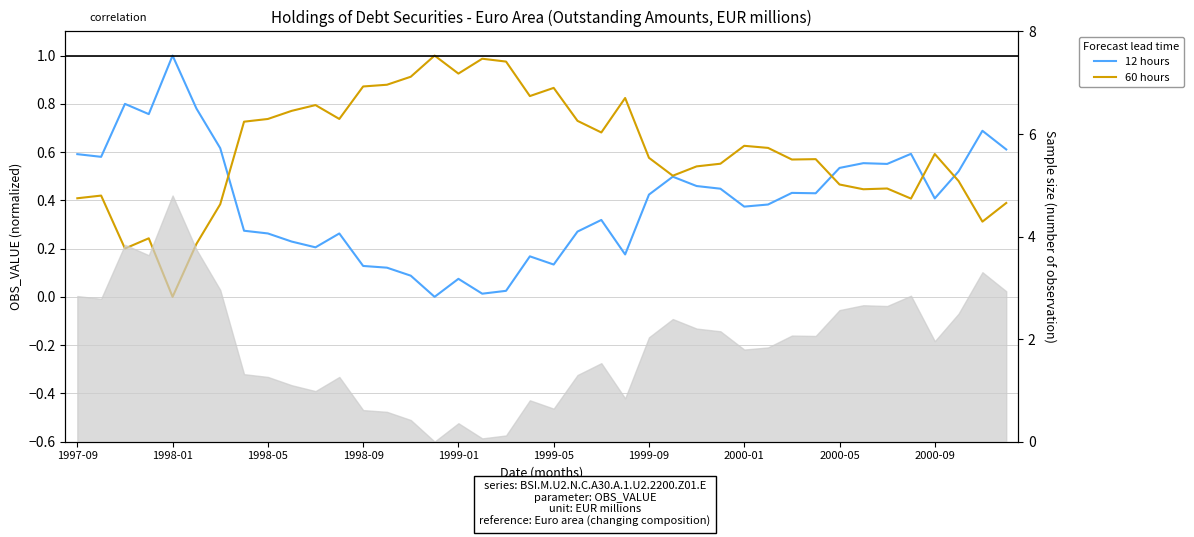

List the series in order of their peak value, lowest first.

12 hours, 60 hours